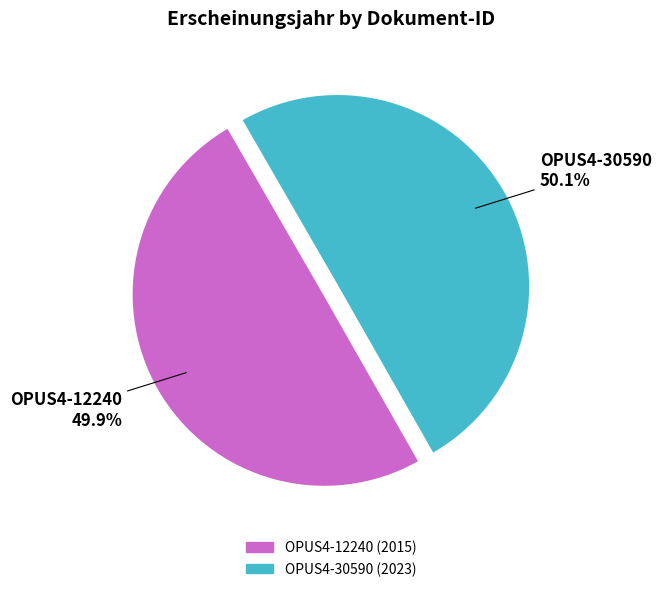

What percentage is the OPUS4-30590 slice, to the nearest percent?

50%